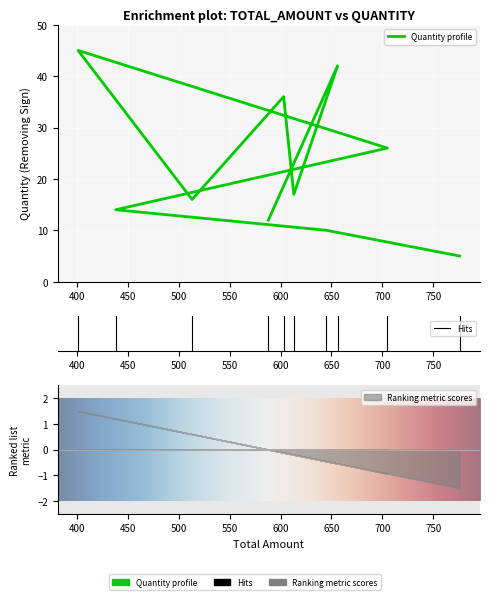

The chart shows a value of 12 at 705. True or false?

False